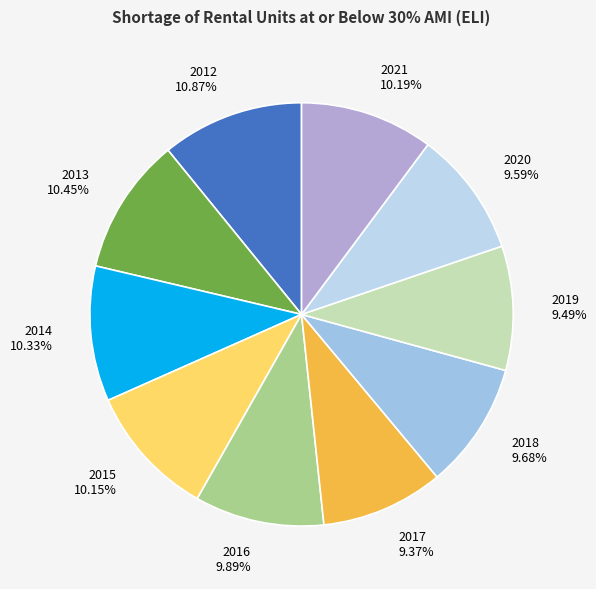

Between 2019 and 2012, which is larger?

2012